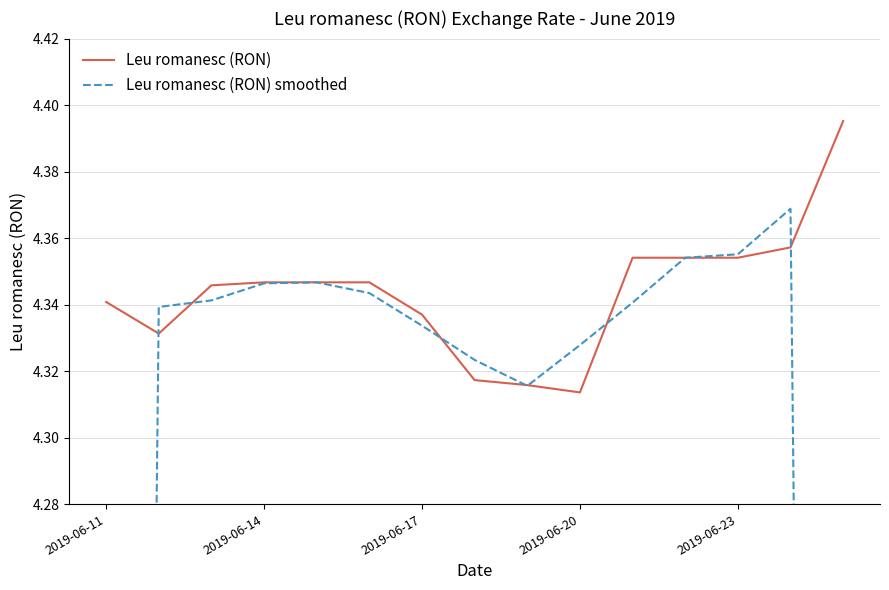

What is the value of the Leu romanesc (RON) smoothed point at the 7th from the left?

4.3